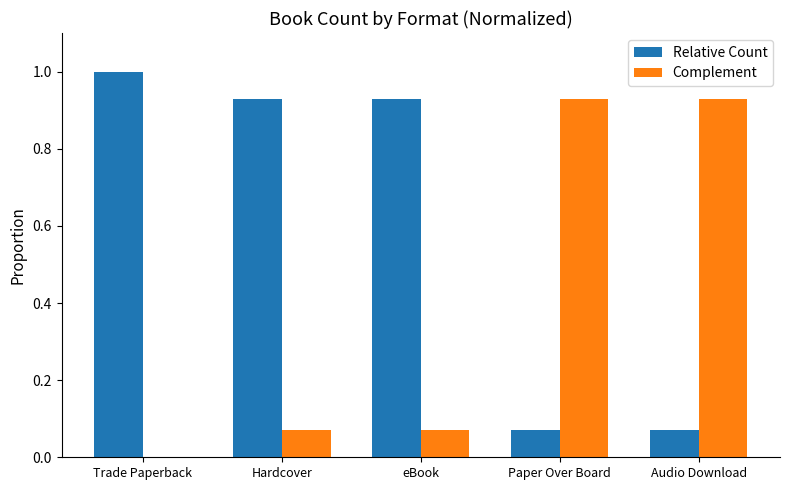

Which label corresponds to the largest value in the chart?

Trade Paperback